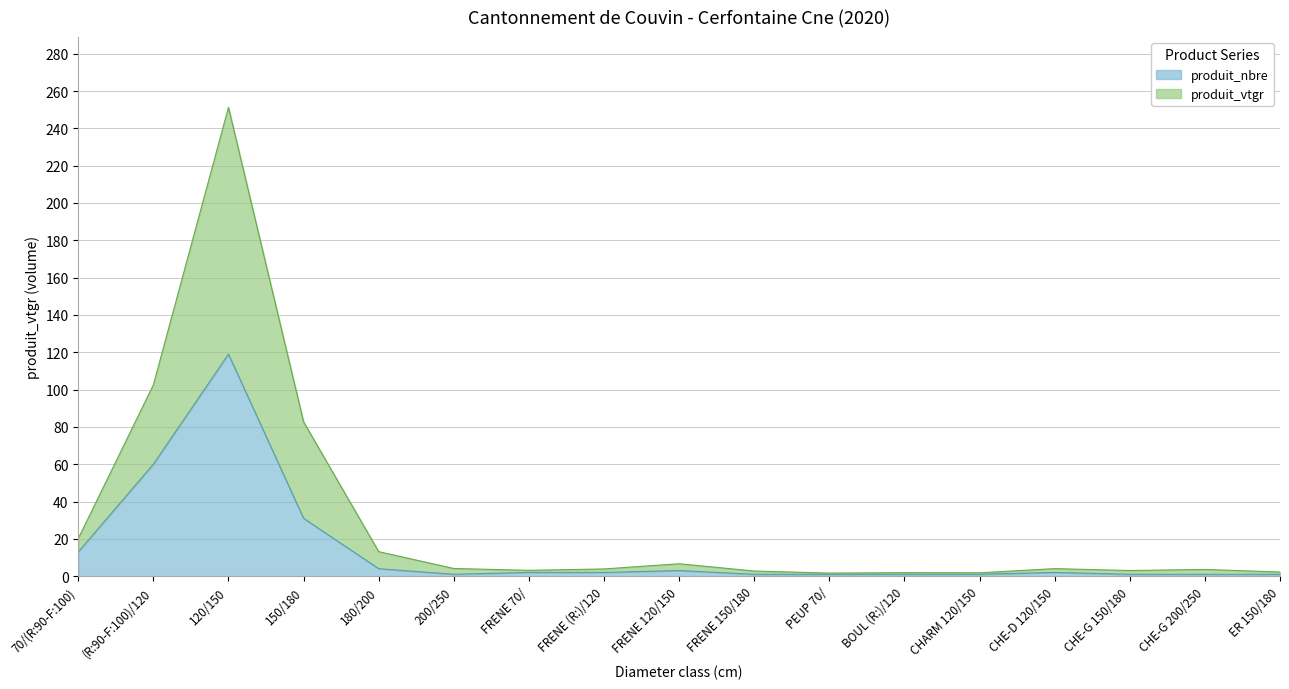

What is the maximum value for produit_nbre?

119.0